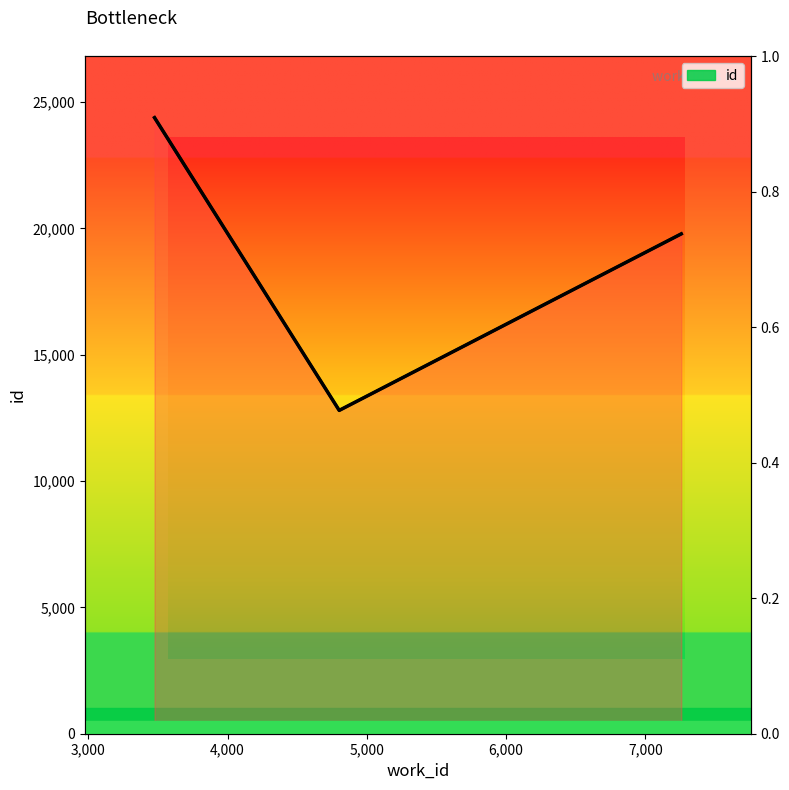

How many series are shown in this chart?

1